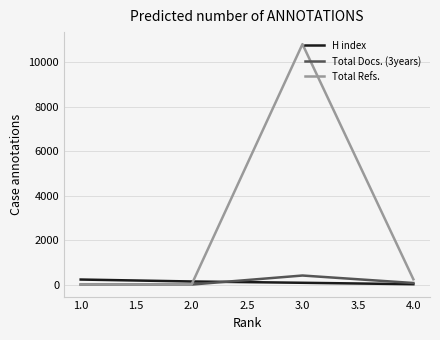

Reading left to right, list all the values displayed in this chart.

H index: 226	139	80	16
Total Docs. (3years): 0	0	407	70
Total Refs.: 0	0	10824	237